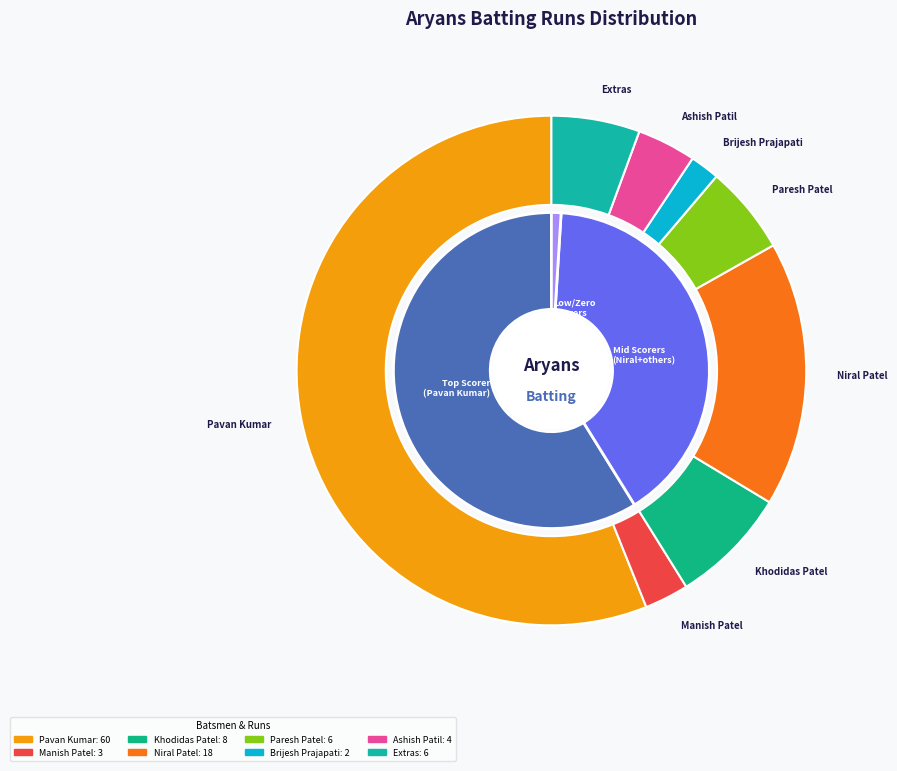

The Harish Chaudhari slice represents 1% of the pie. True or false?

False